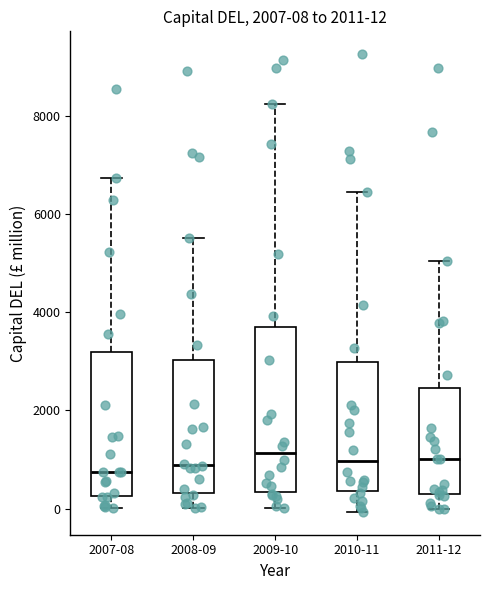

Which box is the tallest, from its lower edge to its upper edge?

2009-10